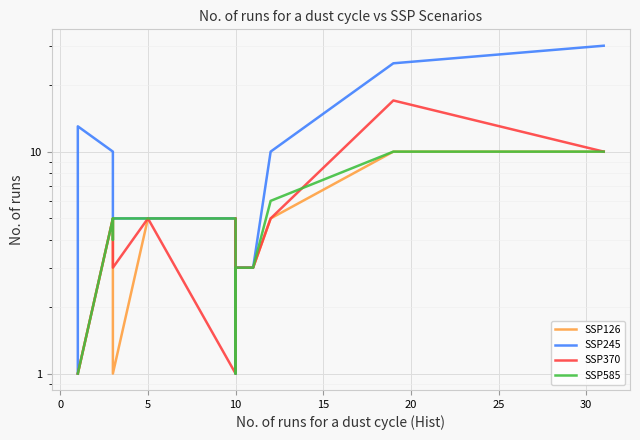

Which series has the largest total across all categories?

SSP245